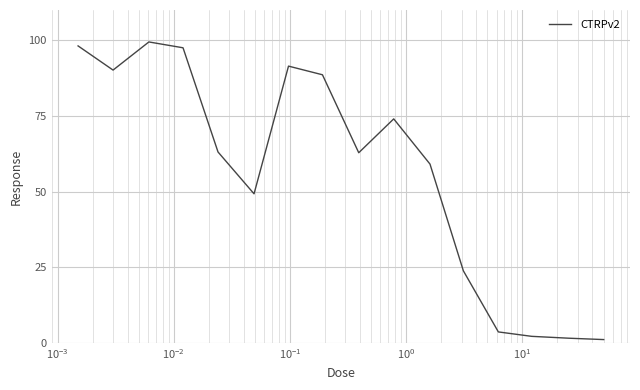

What is the difference between the maximum and minimum values?

98.4